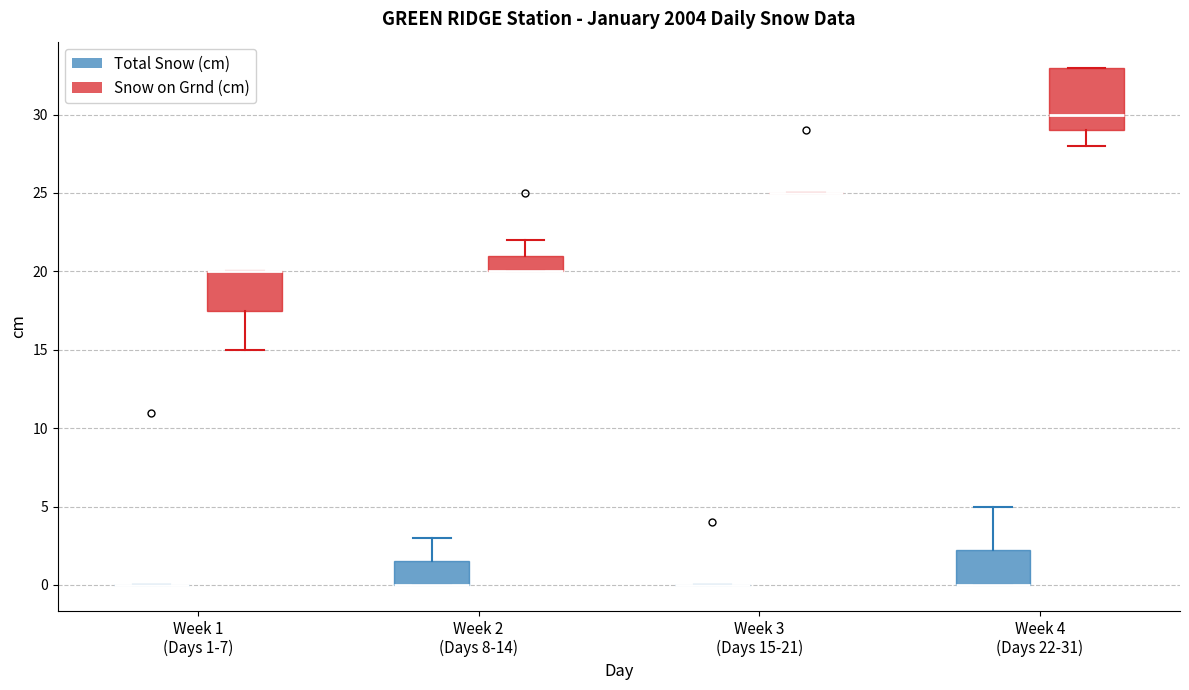

Where is the lower edge of the box for Week 1 (Days 1-7) (Snow on Grnd (cm)) on the y-axis? The values are not printed on the chart, so give them approximately, as read against the axis.

17.5